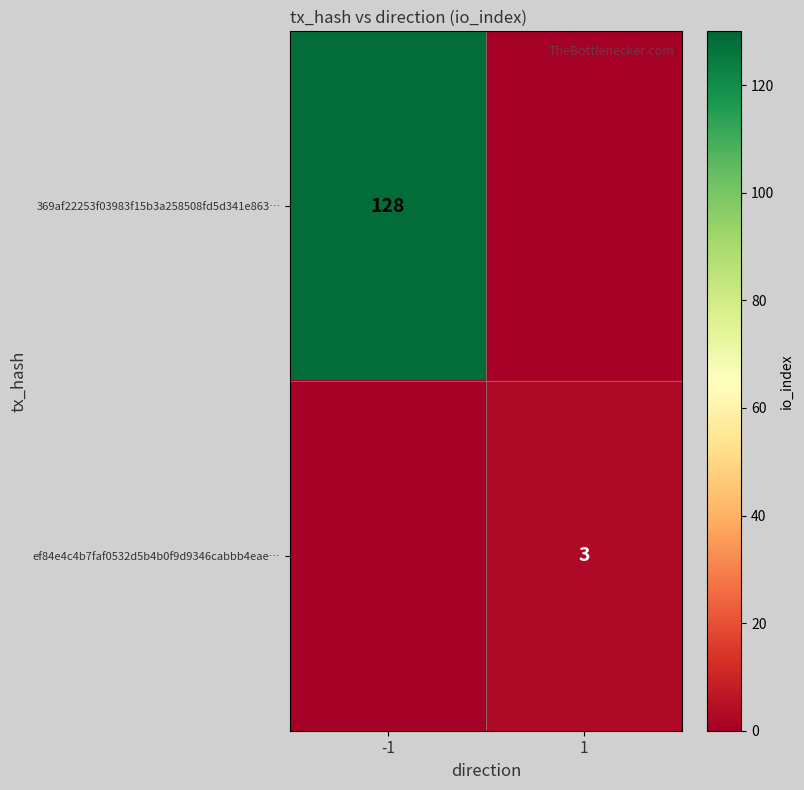

The 369af22253f03983f15b3a258508fd5d341e863… series shows 210 at -1. True or false?

False